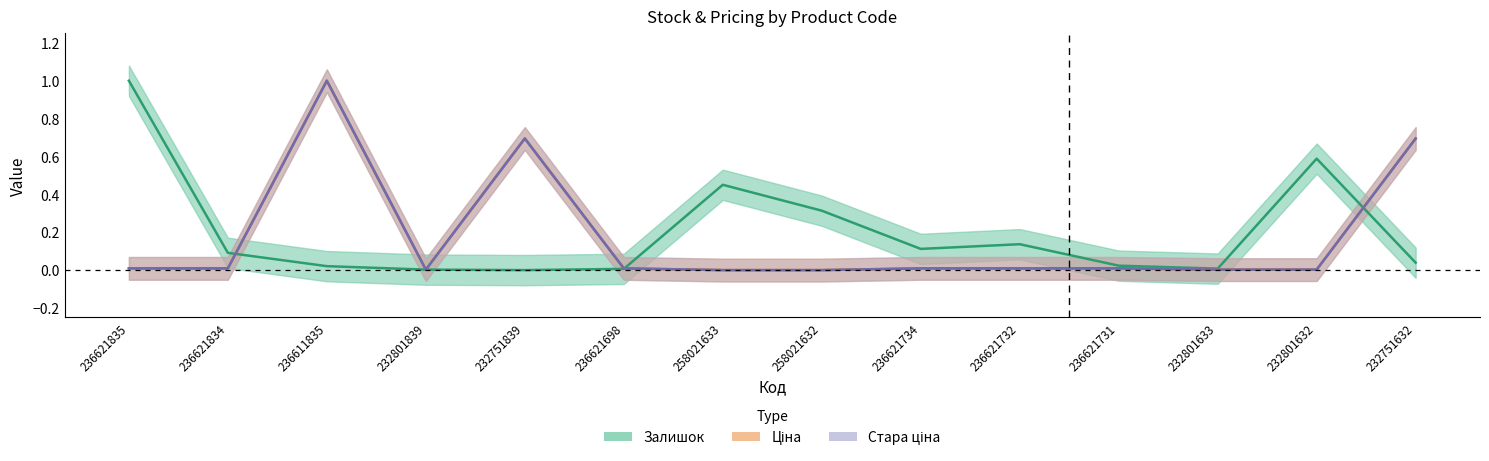

The value of Ціна at 232751632 is 1.0. True or false?

False